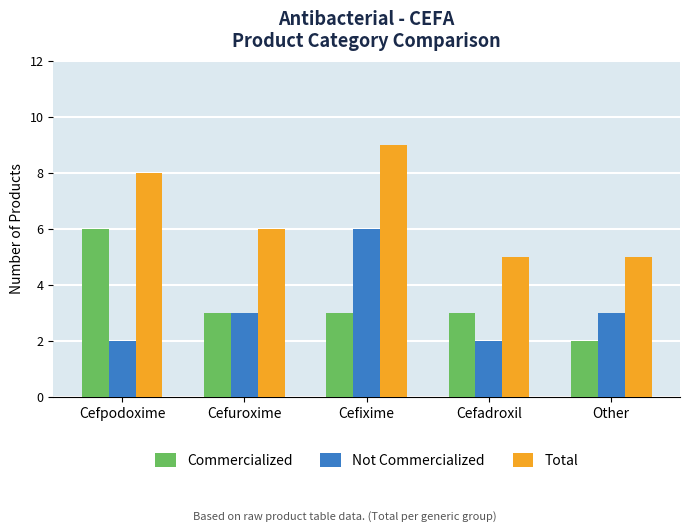

At which category does the chart reach its peak across all series?

Cefixime